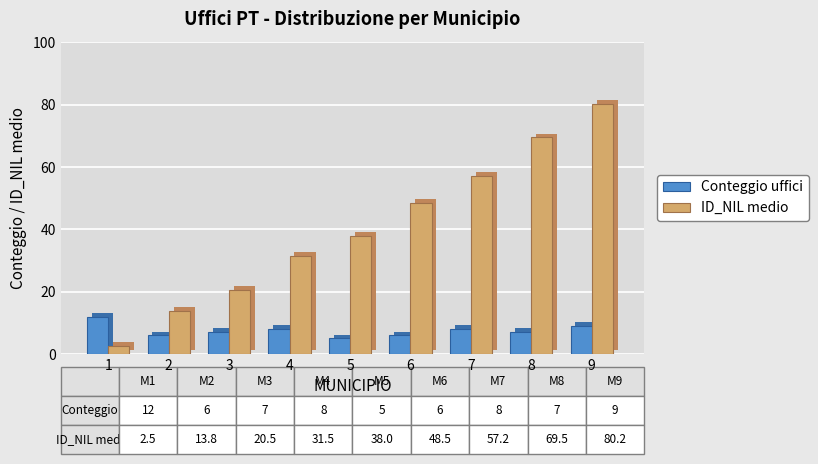

How many values in the ID_NIL medio series exceed 38?

4